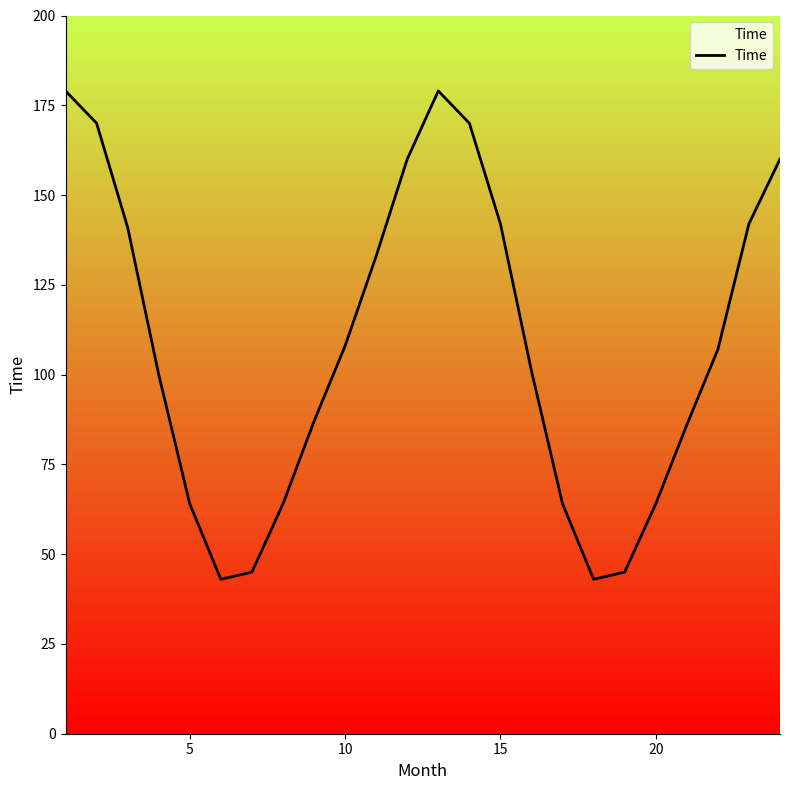

Count the number of data series in this chart.

1